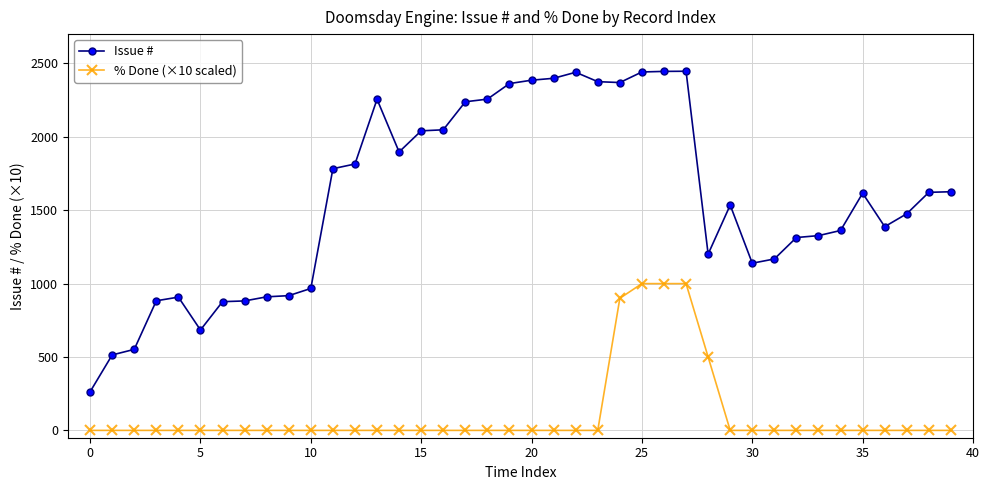

What is the difference between the maximum and minimum values in the Issue # series?

2184